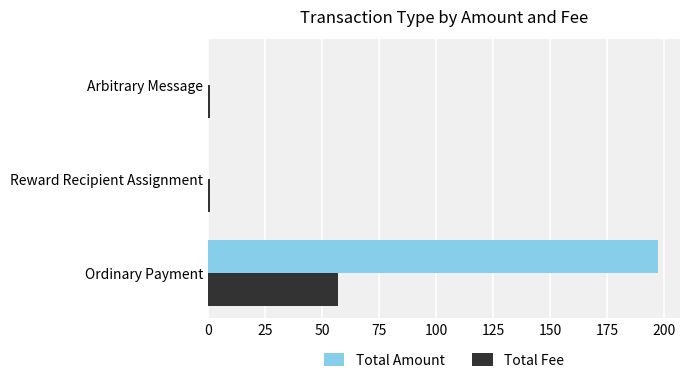

Is the value of Total Amount at Ordinary Payment greater than the value of Total Fee at Arbitrary Message?

Yes